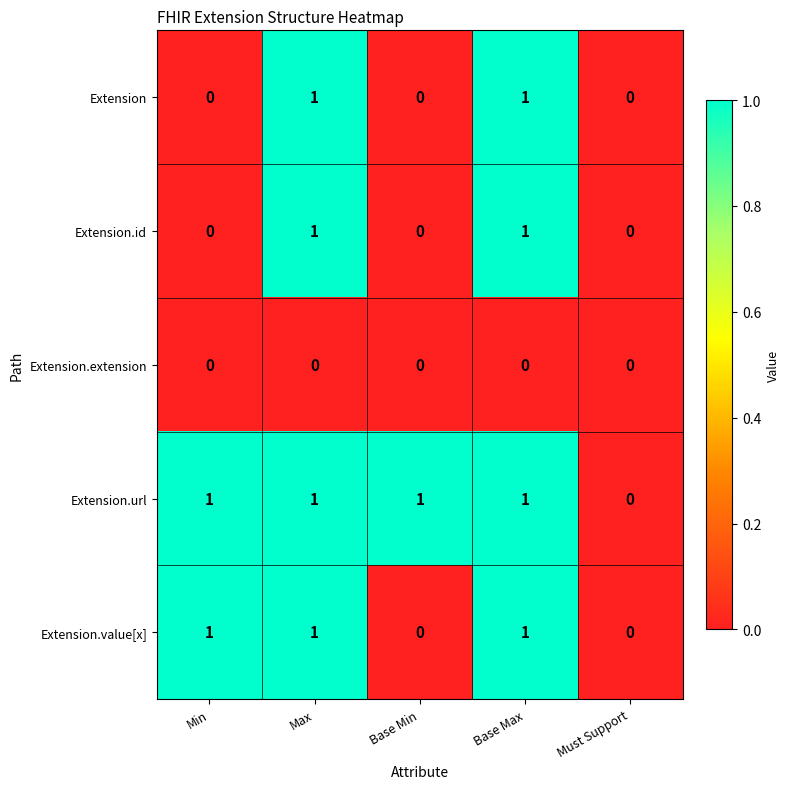

Which series has the largest total across all categories?

Extension.url